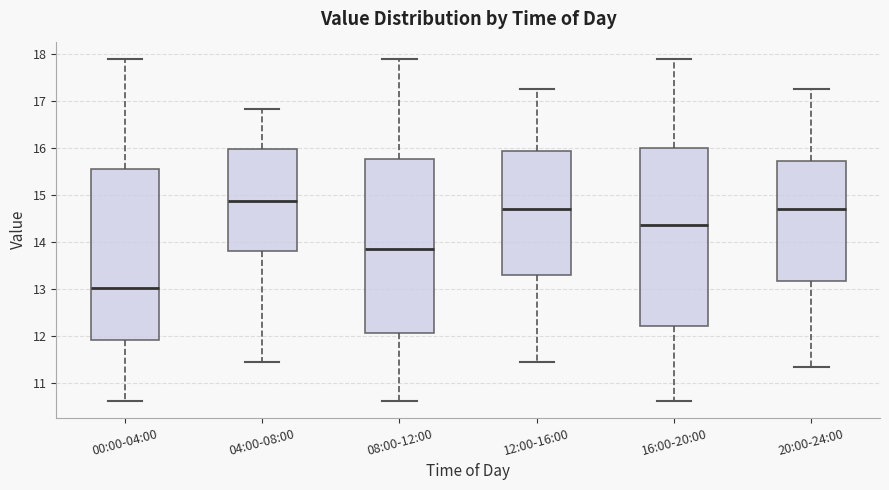

Where is the lower edge of the box for 12:00-16:00 on the y-axis? The values are not printed on the chart, so give them approximately, as read against the axis.

13.3